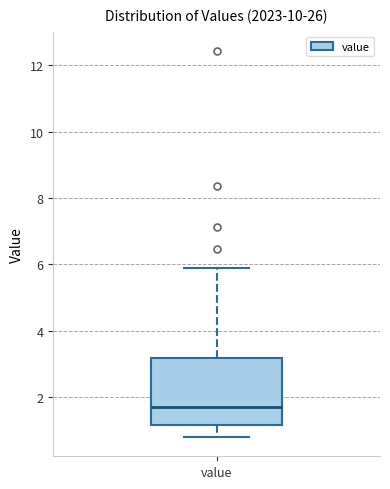

Transcribe this box plot: give where the median line is, the range the box spans, and where the two whiskers end, as read against the y-axis. The values are not printed on the chart, so give them approximately, as read against the axis.

median 1.8, box 1.2 to 3.2, whiskers 0.8 to 6.0